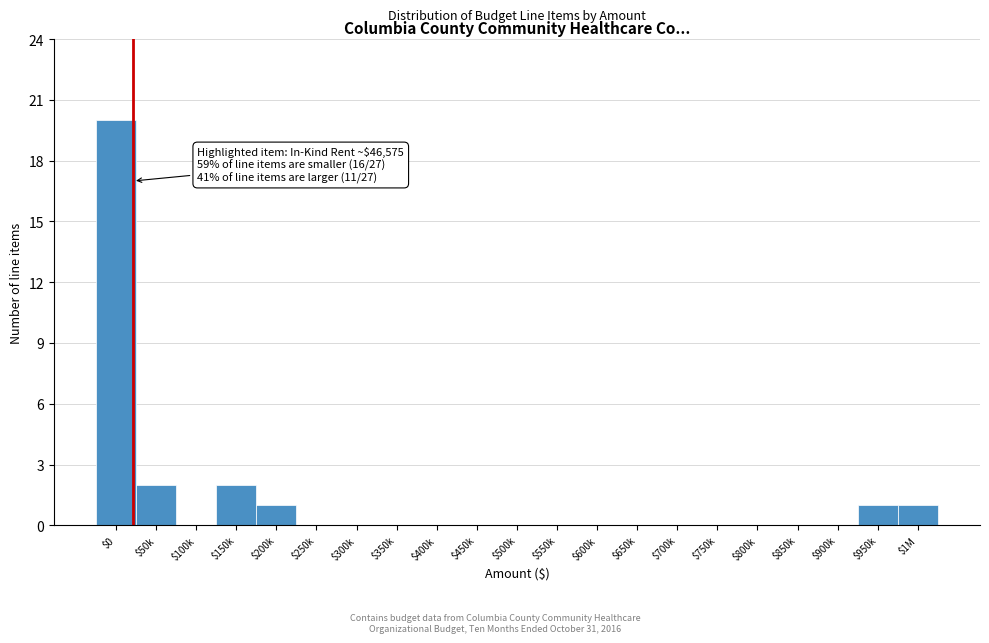

What is the sum of all values?

27